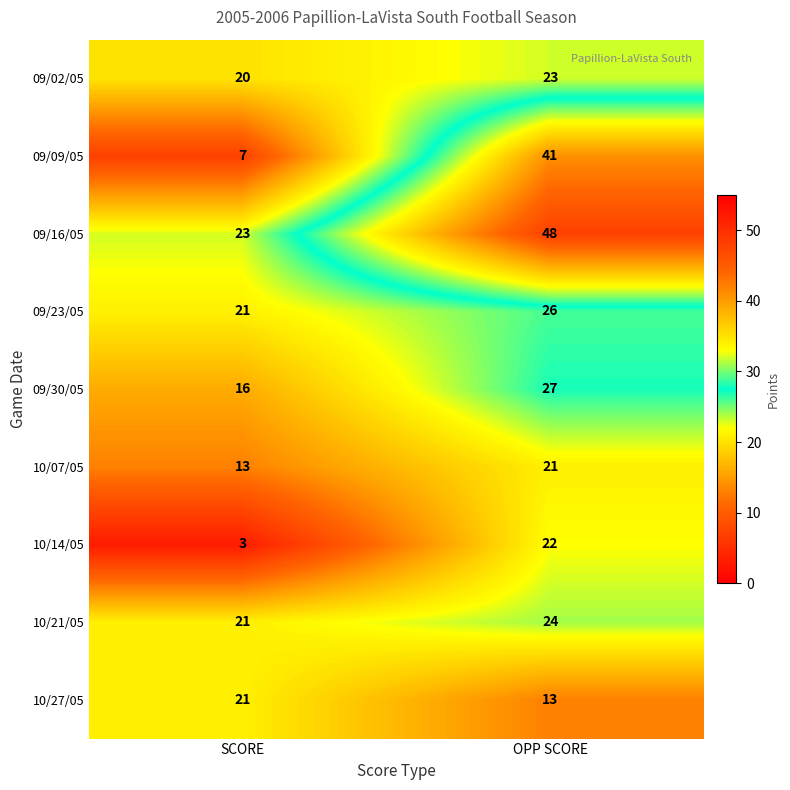

Which category has the lowest value in the 10/07/05 series?

SCORE